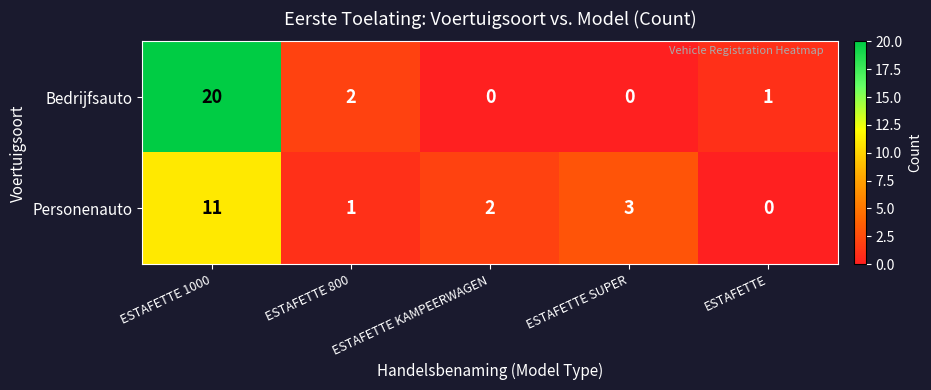

What is the total value across all series at ESTAFETTE 1000?

31